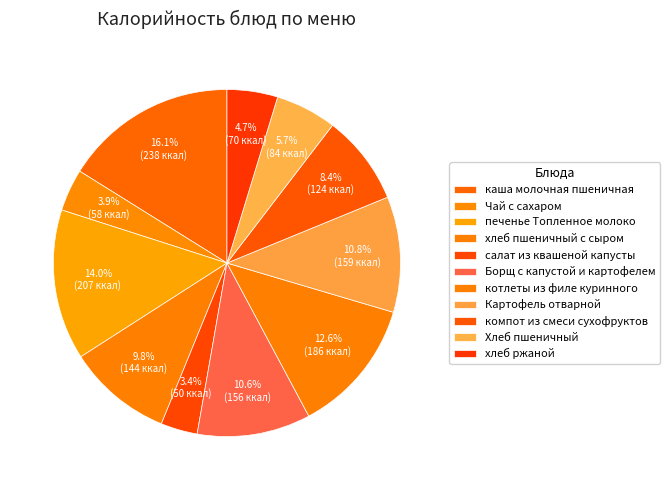

Count the number of slices in the pie.

11